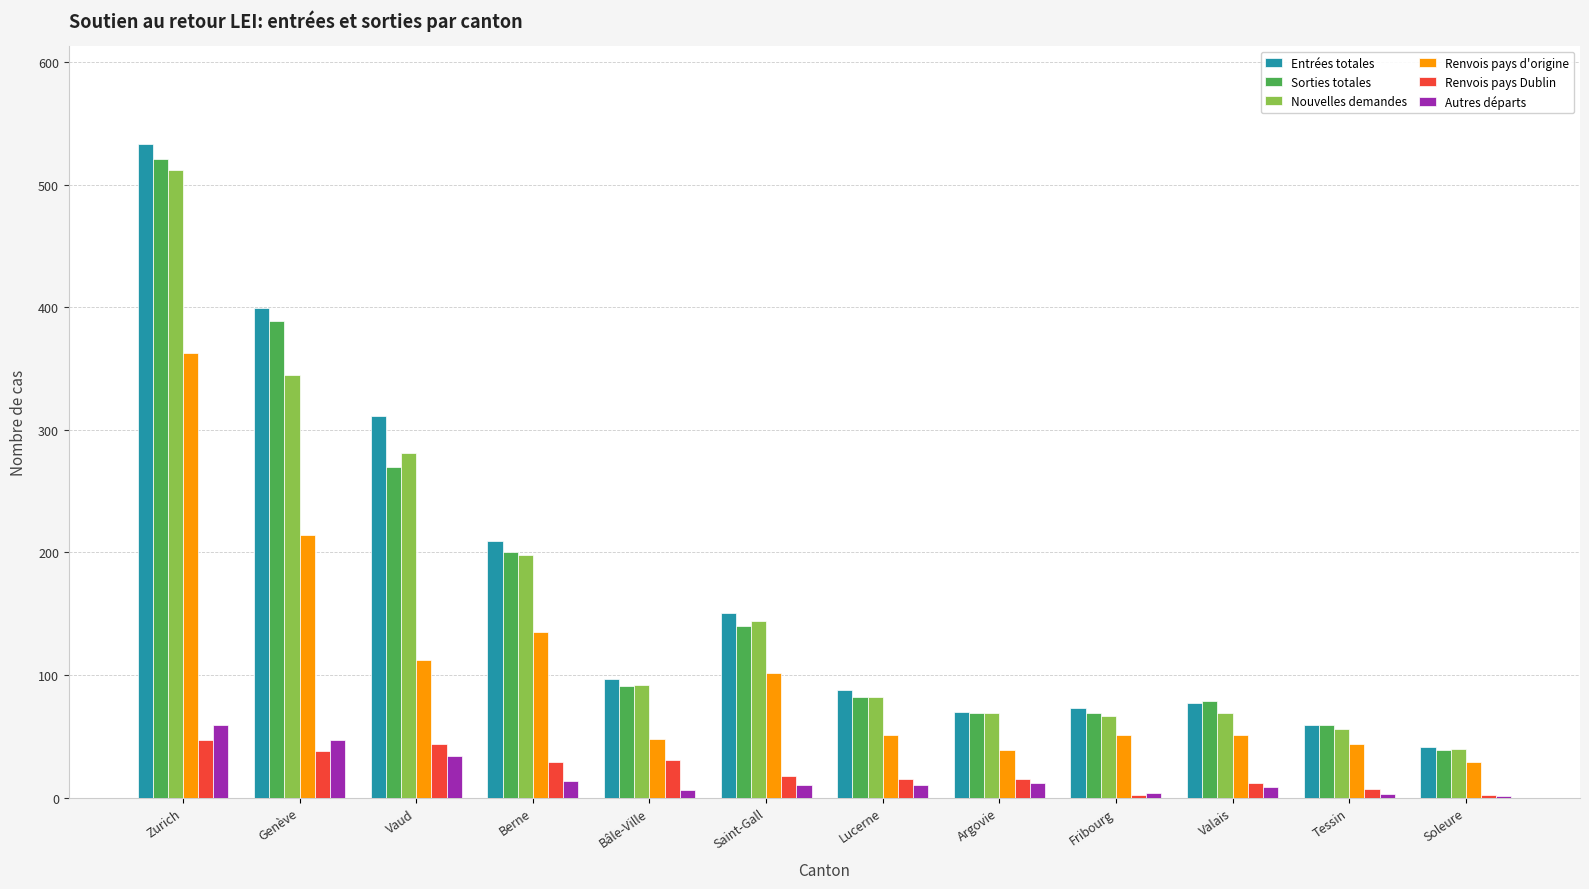

What is the sum of all Autres départs values?

209